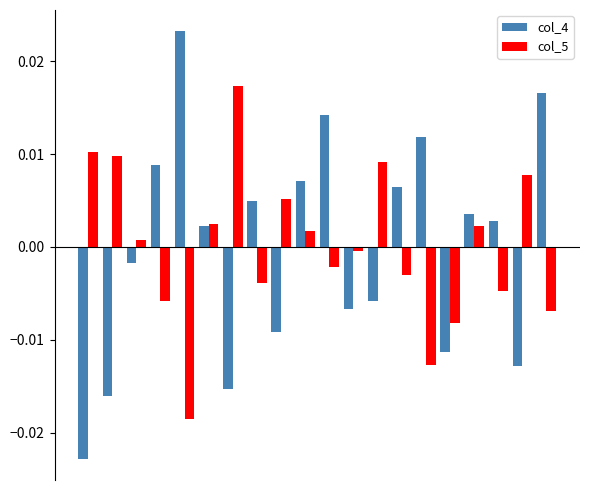

Which series has the widest spread of values?

col_4